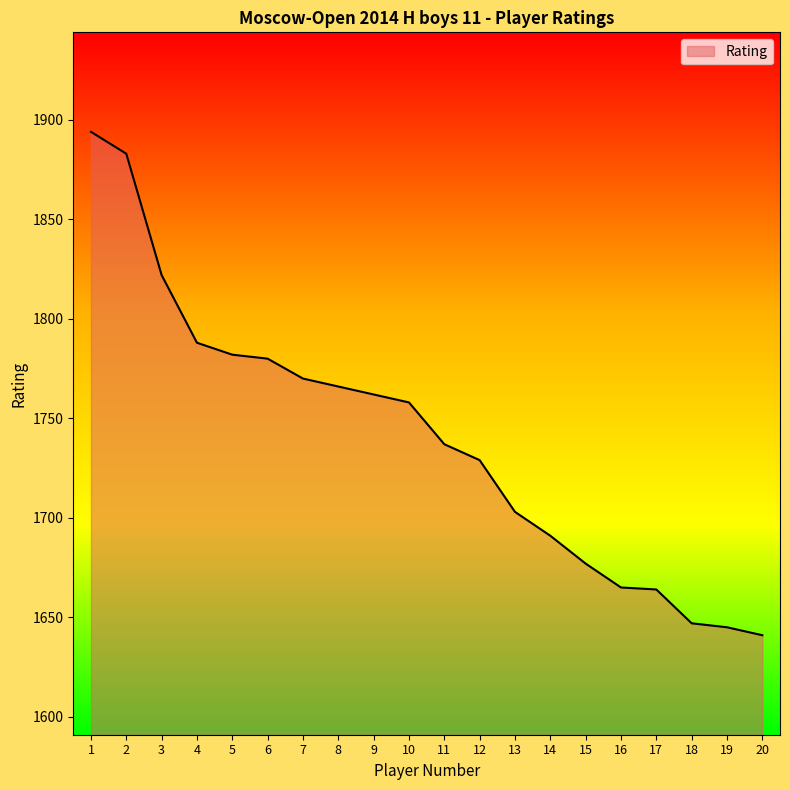

The chart shows a value of 1782 at 5. True or false?

True